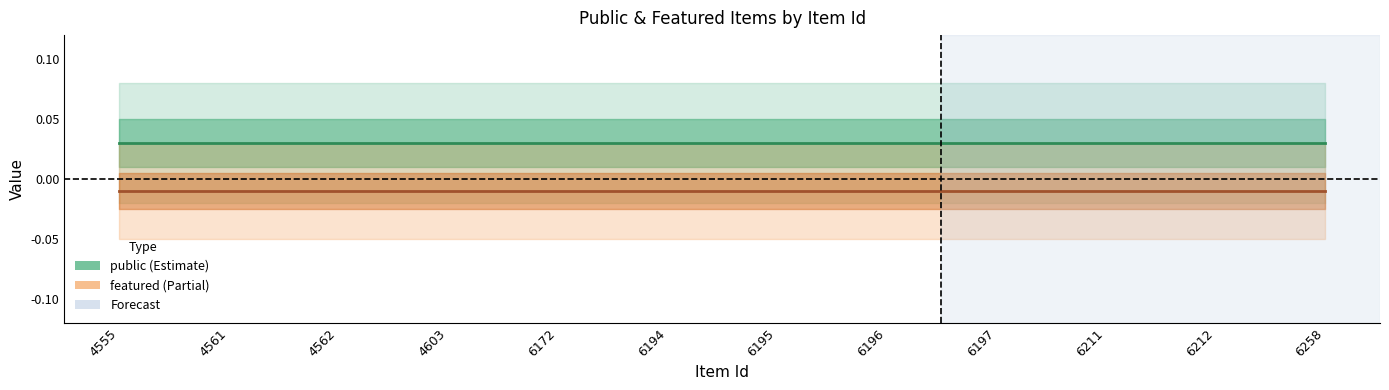

How many lines are shown in the chart?

2